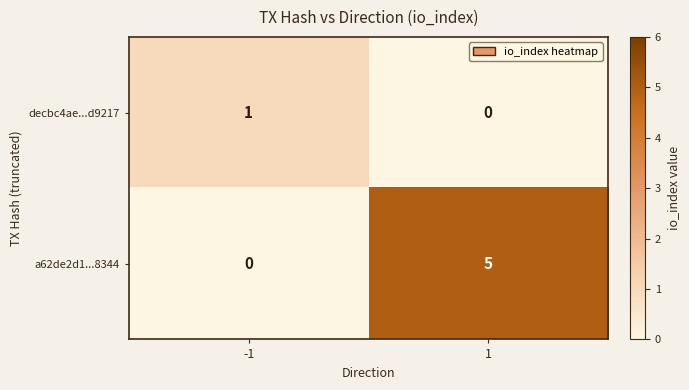

At which category is the sum across all series the highest?

1